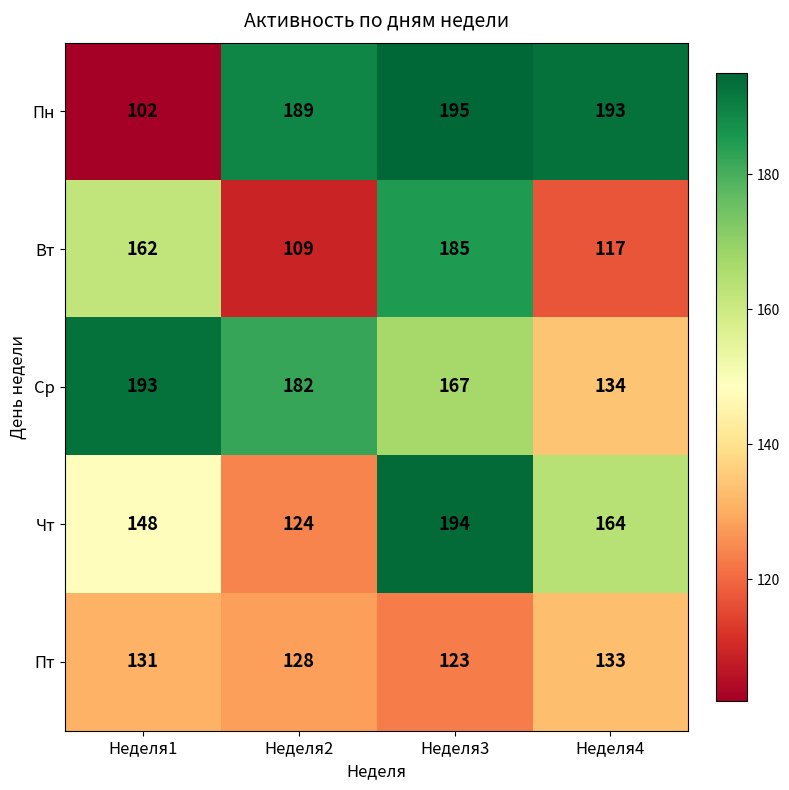

At which label is Ср closest to 163?

Неделя3